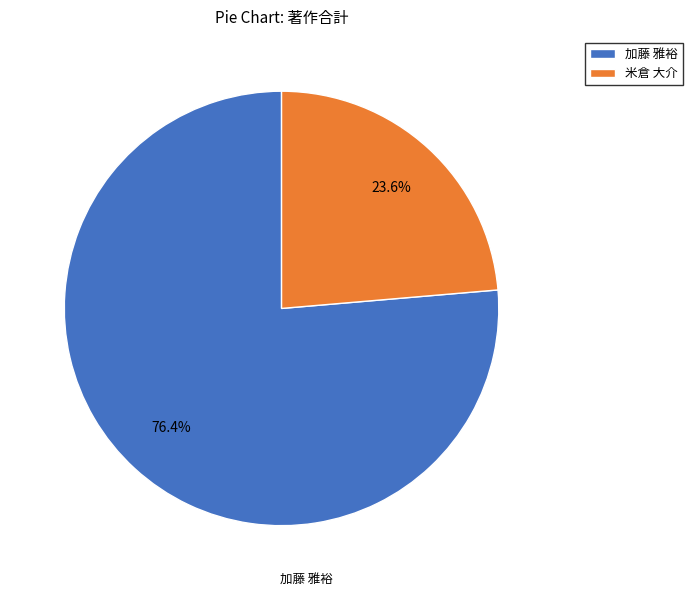

Is there a majority slice in this chart?

Yes